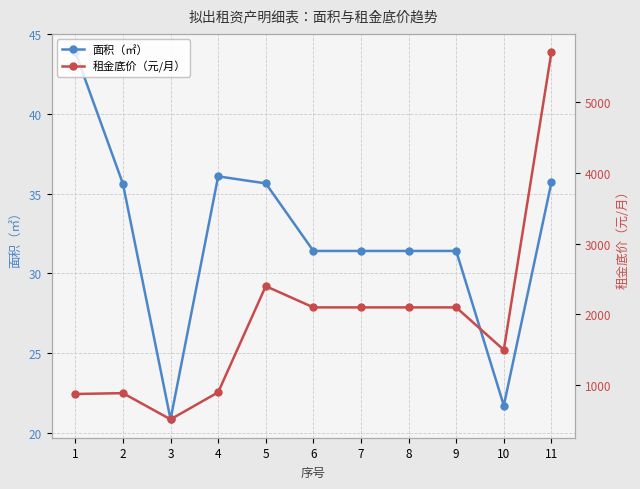

Which has a higher value, 7 or 10?

7